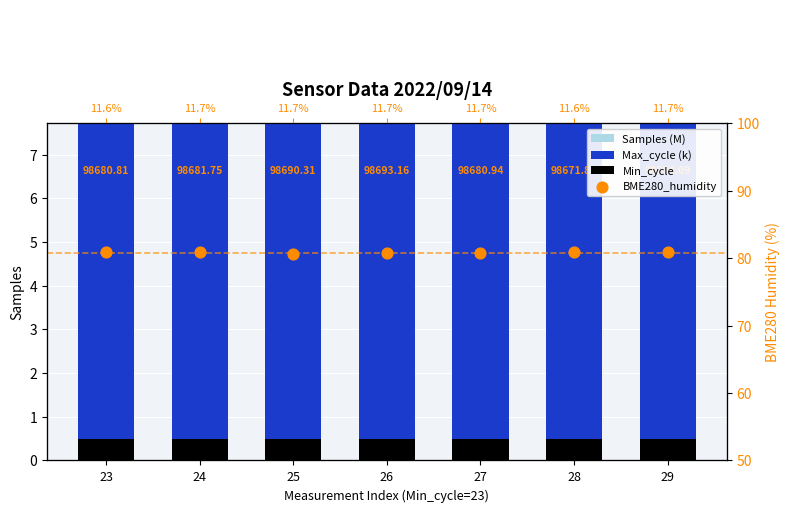

At which category is the sum across all series the highest?

24